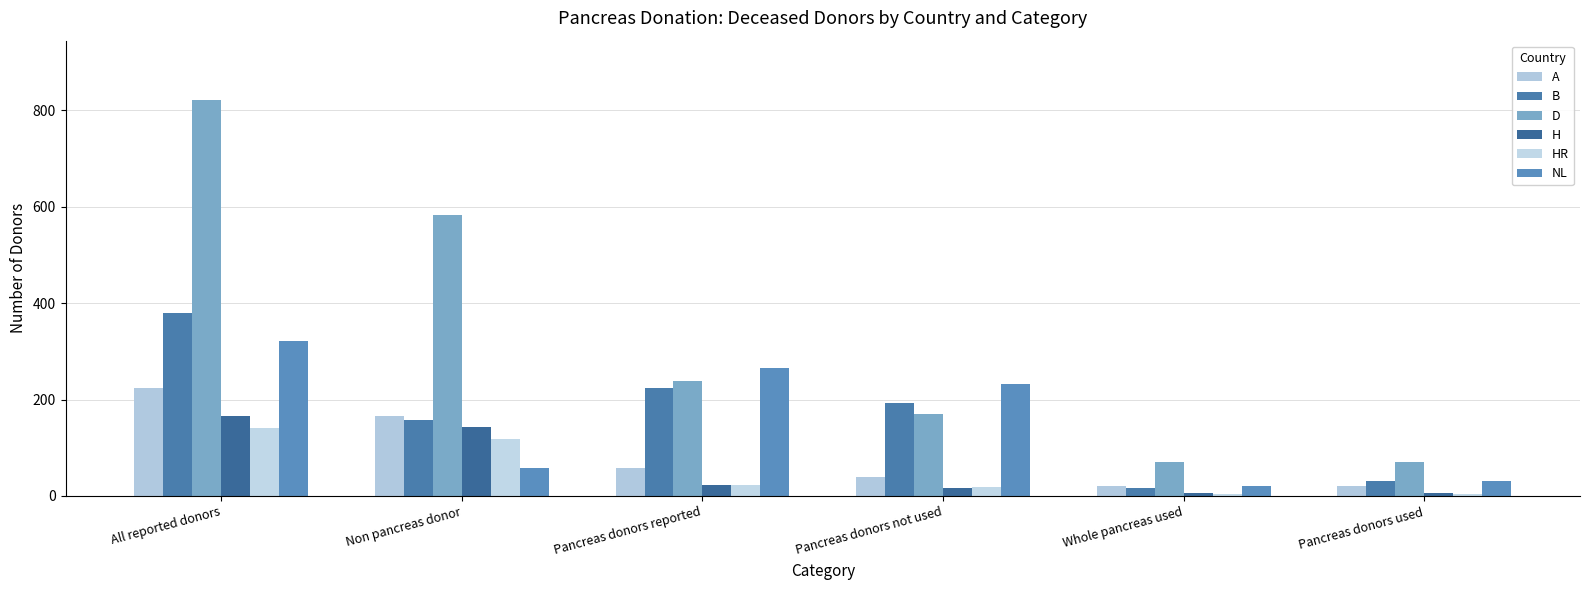

Rank the series at Whole pancreas used from lowest to highest value.

HR, H, B, A, NL, D